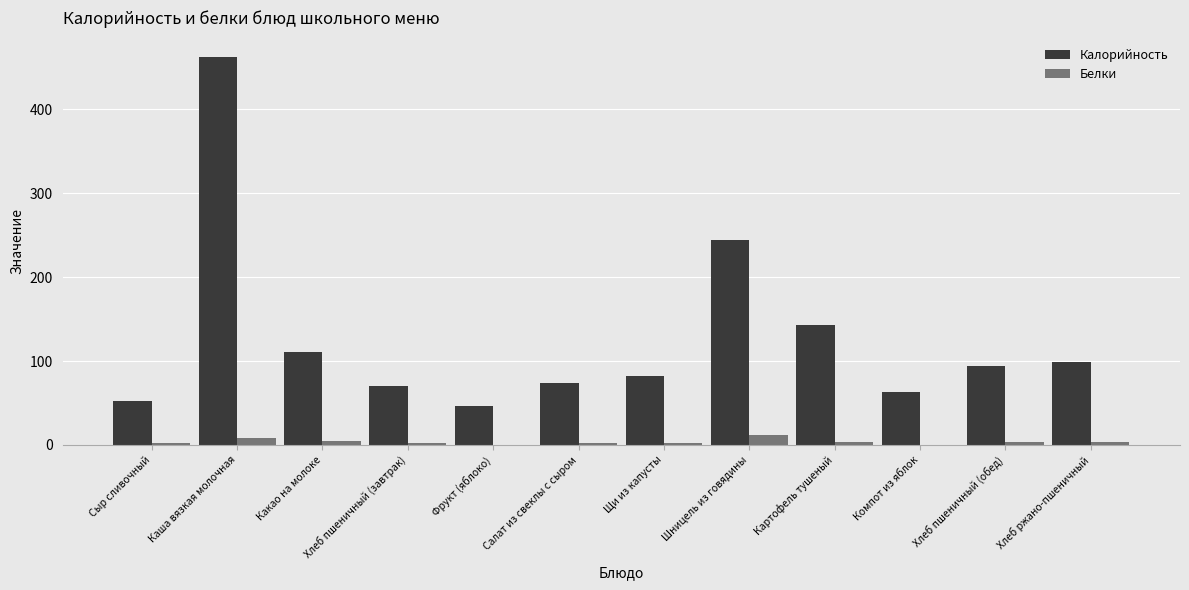

Is the value of Калорийность at Хлеб ржано-пшеничный greater than the value of Белки at Хлеб пшеничный (завтрак)?

Yes